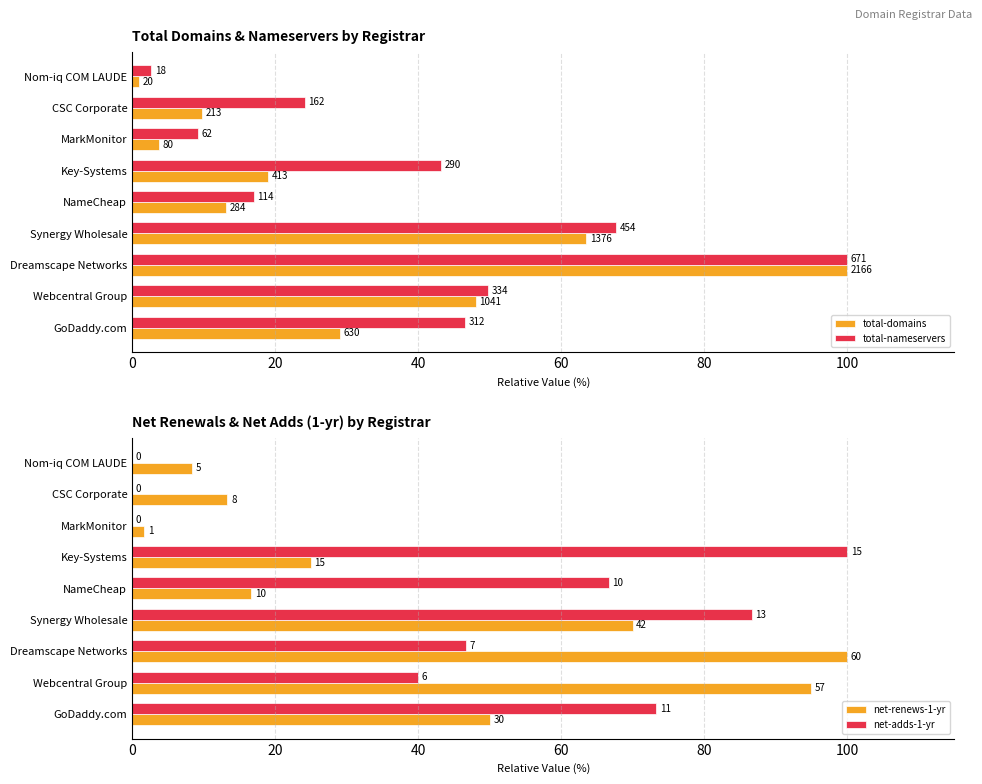

Which series has the largest range (max minus min)?

net-adds-1-yr